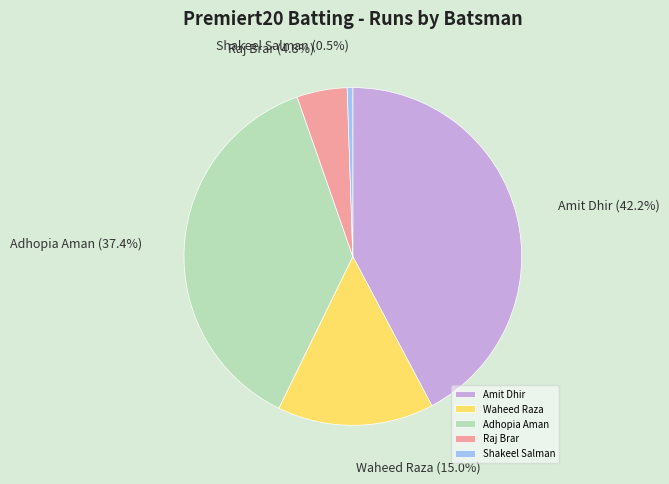

Does any single category account for the majority?

No